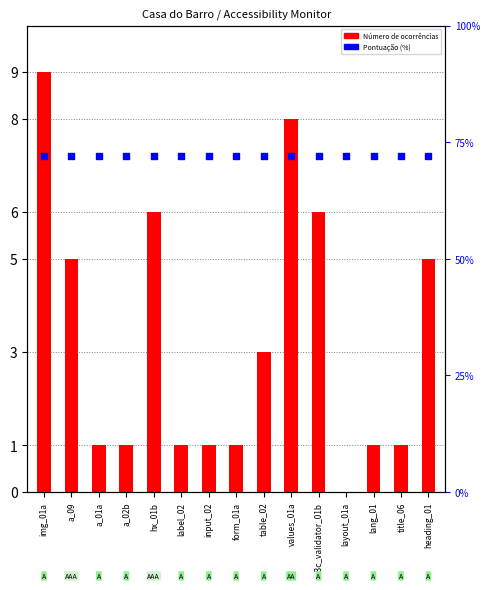

What is the total value across all series at title_06?

73